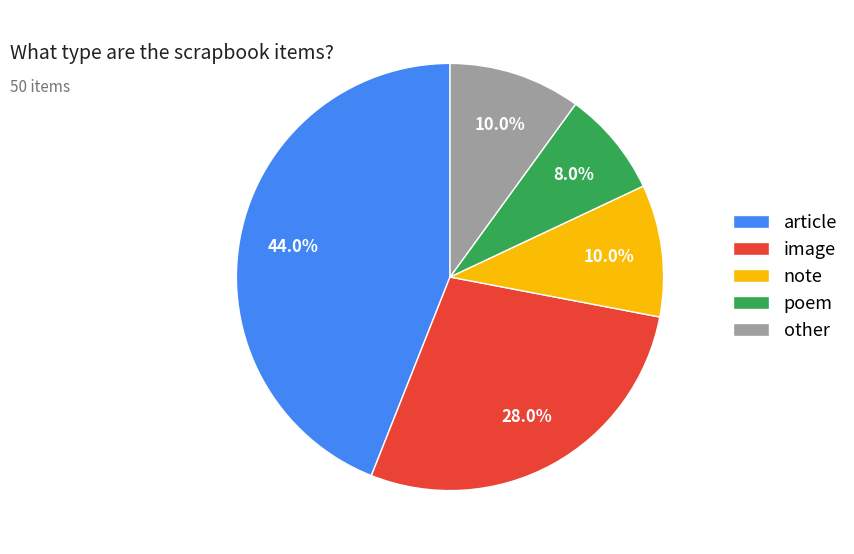

To the nearest percent, what is the difference between the largest and smallest slice percentages?

36%